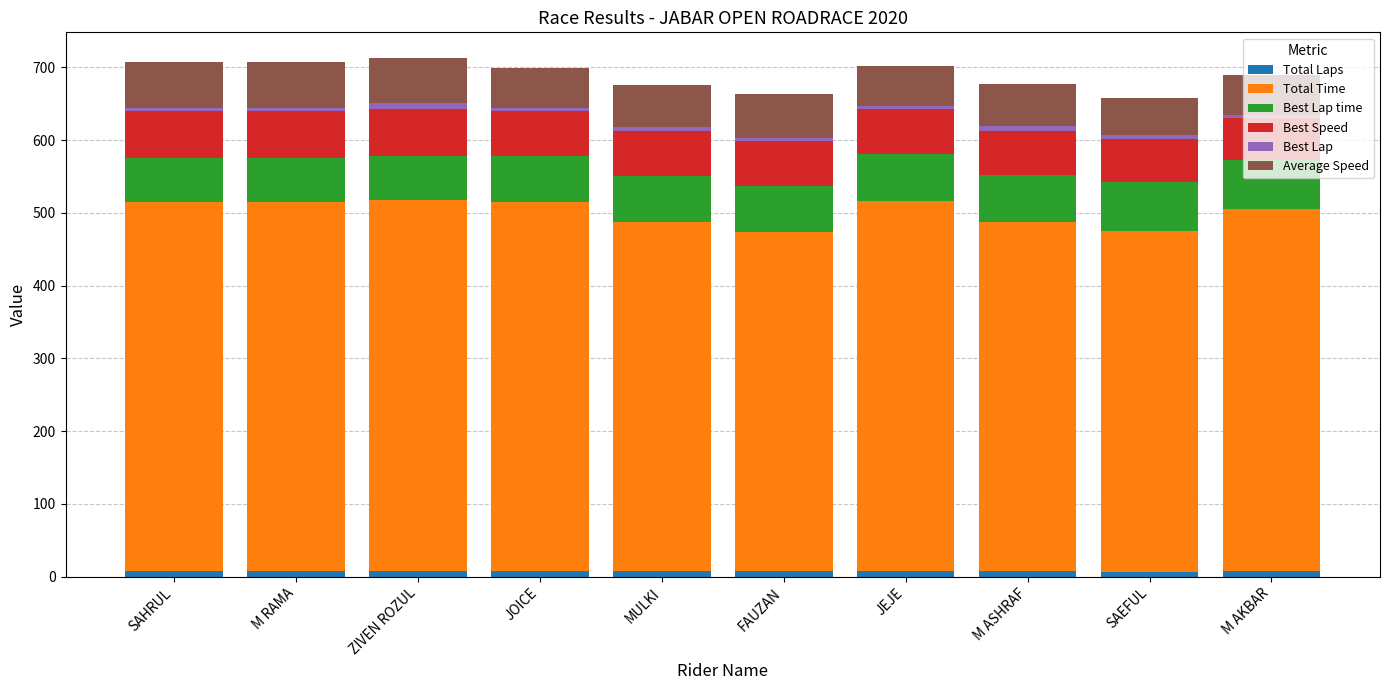

How many bars are there in total?

10